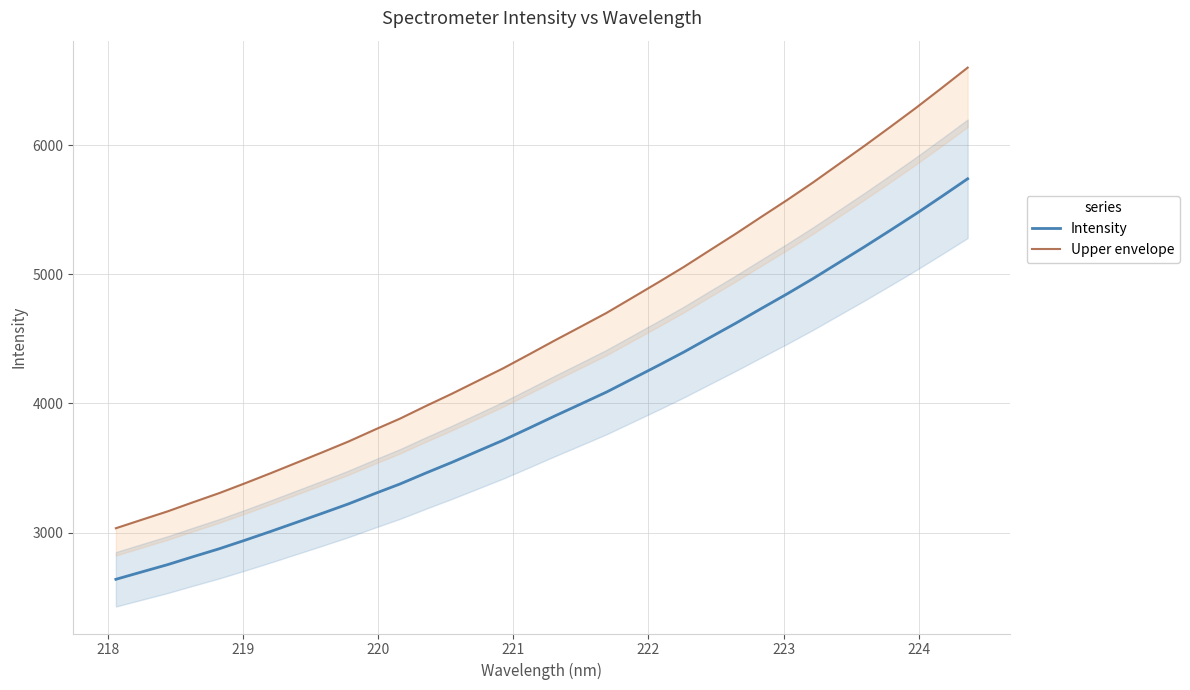

Which series has the largest total across all categories?

Upper envelope